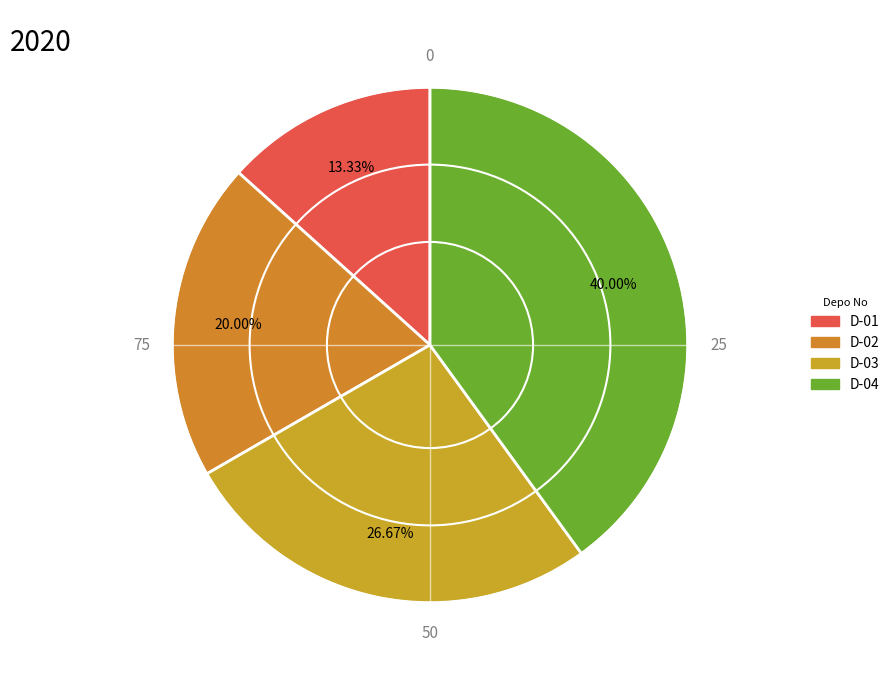

To the nearest percent, what percentage of the pie is D-02?

20%